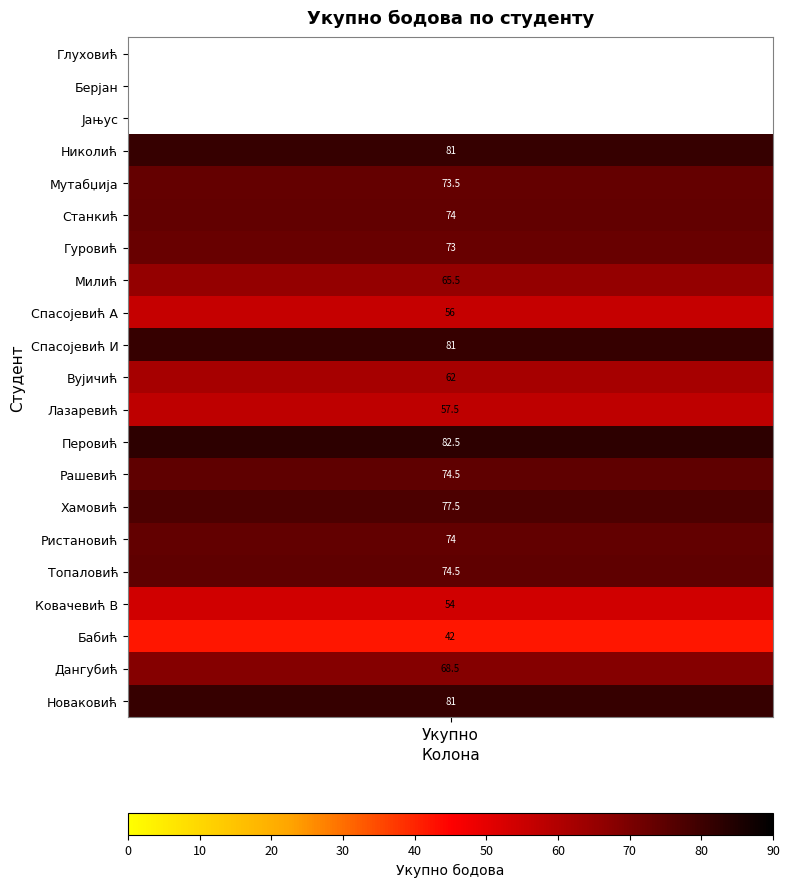

What is the maximum value shown in the chart?

82.5